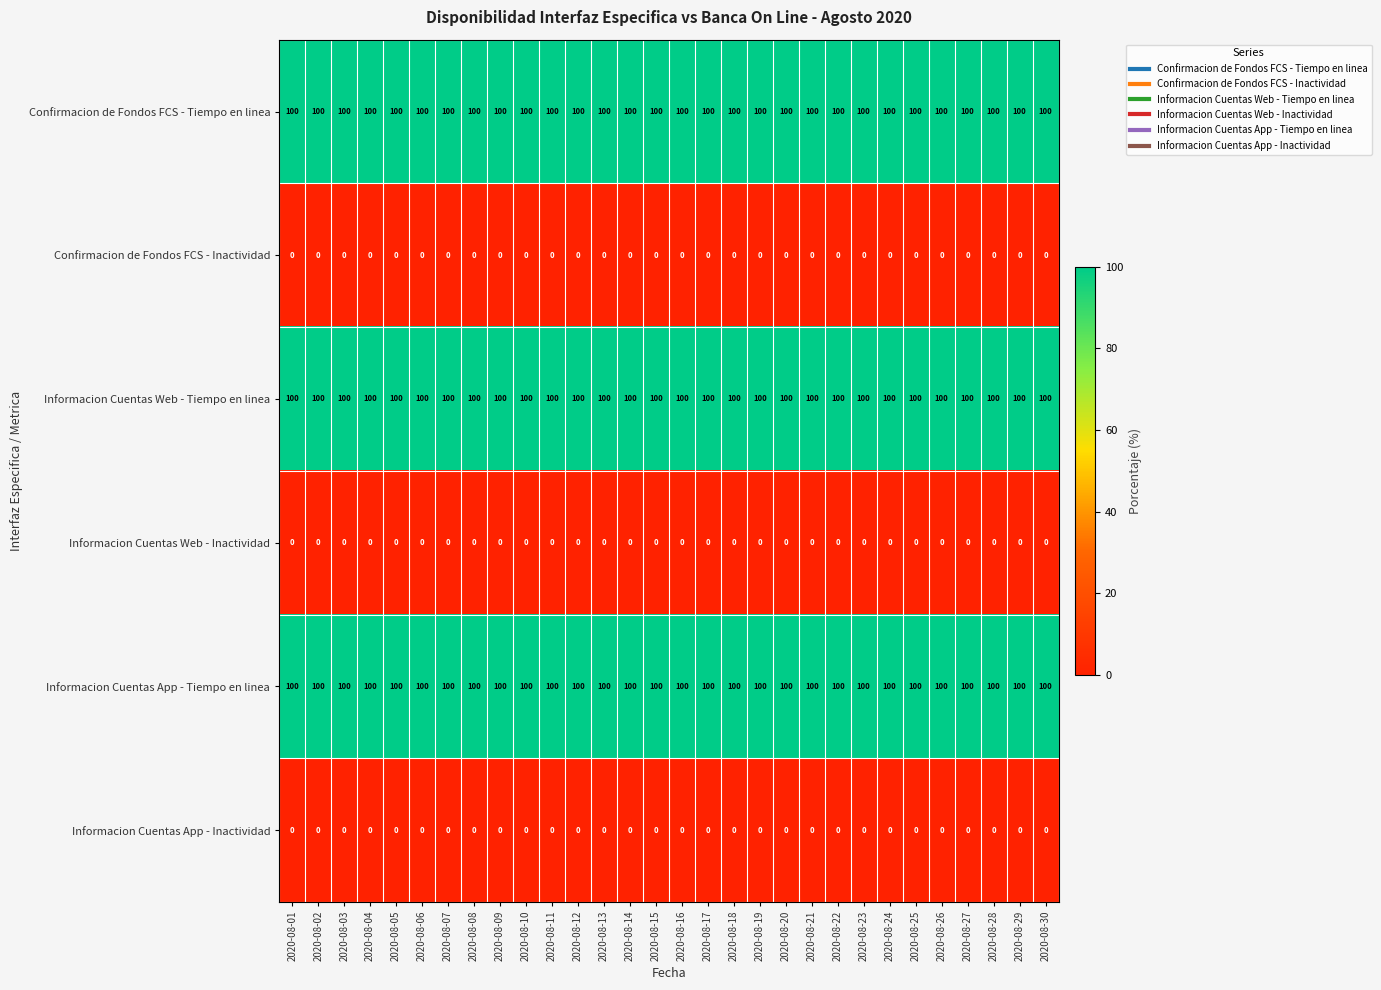

Is the value of Confirmacion de Fondos FCS - Tiempo en linea at 2020-08-03 greater than the value of Informacion Cuentas Web - Inactividad at 2020-08-17?

Yes